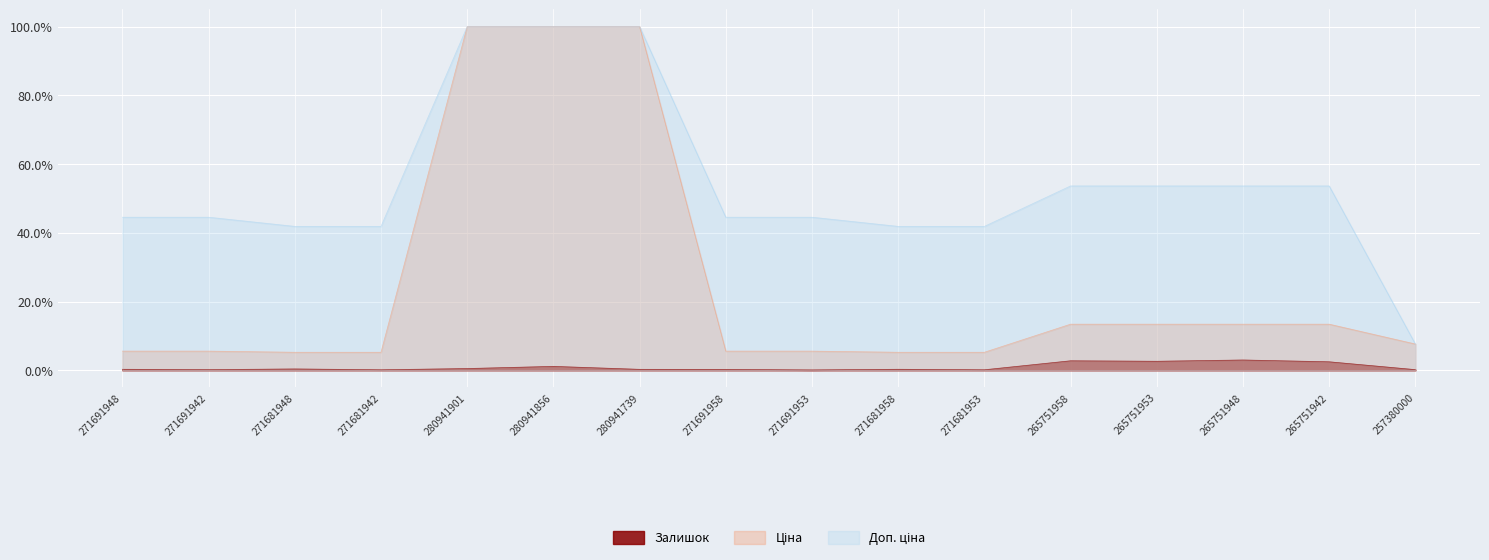

What is the highest value of the Доп. ціна series?

100.0